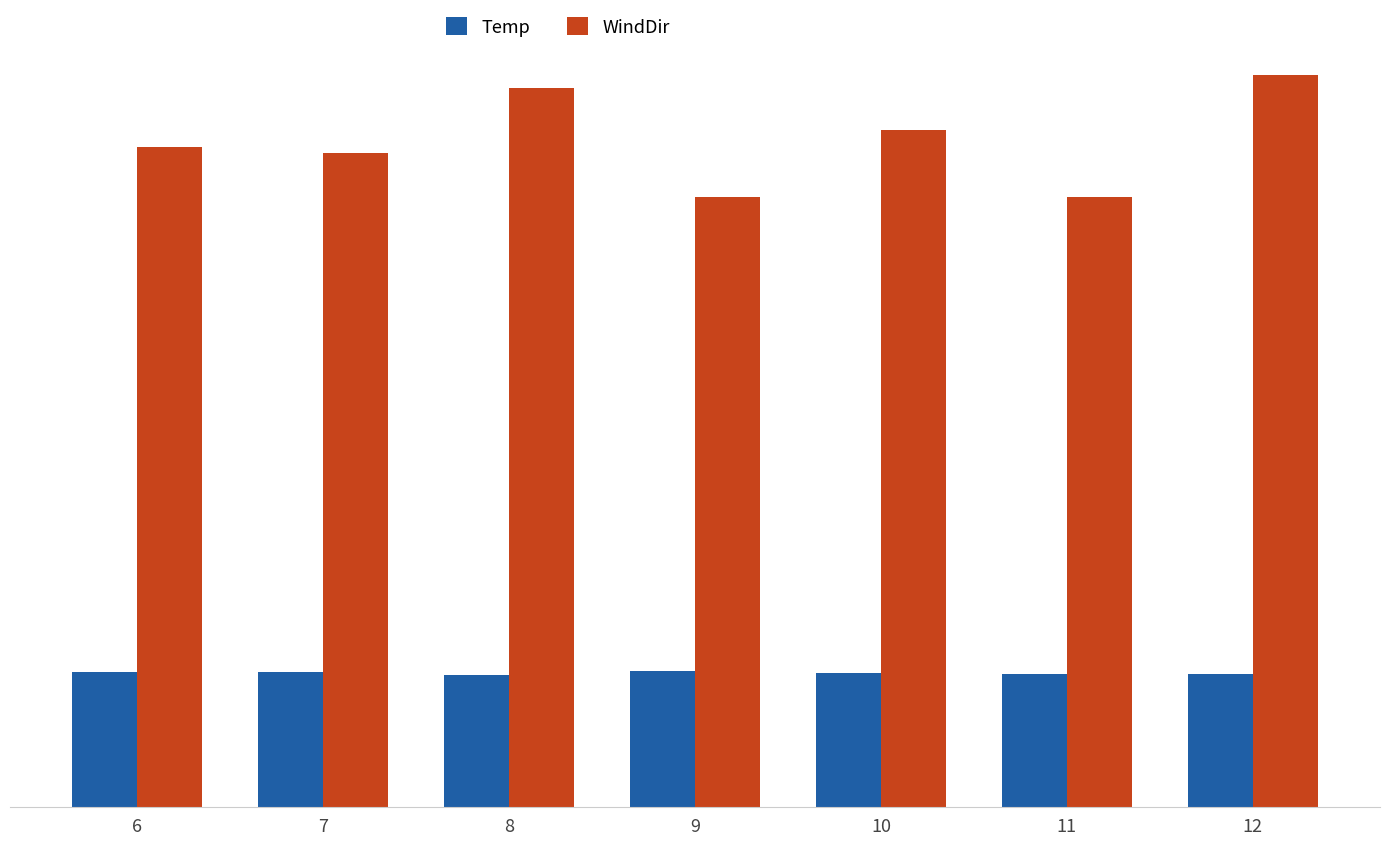

What are all the series names shown in the legend?

Temp, WindDir